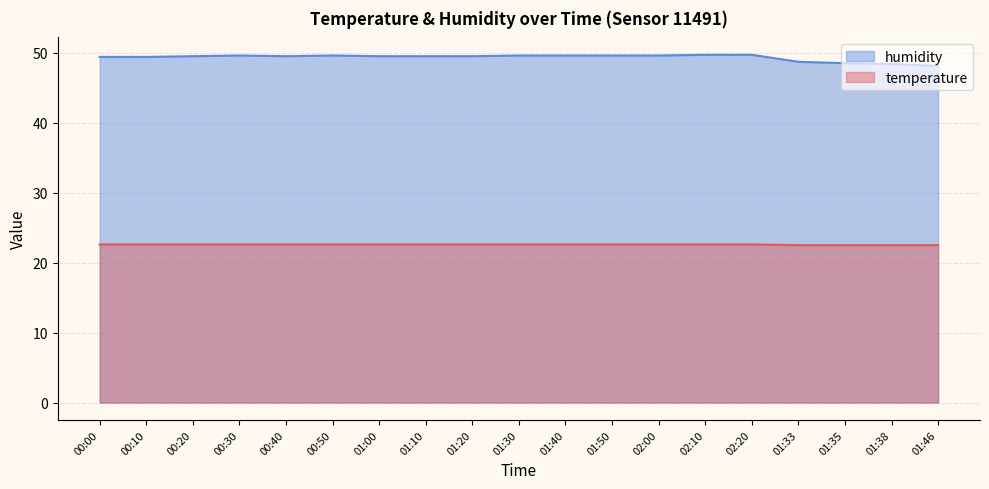

What is the difference between the second highest and minimum values in the humidity series?

1.6